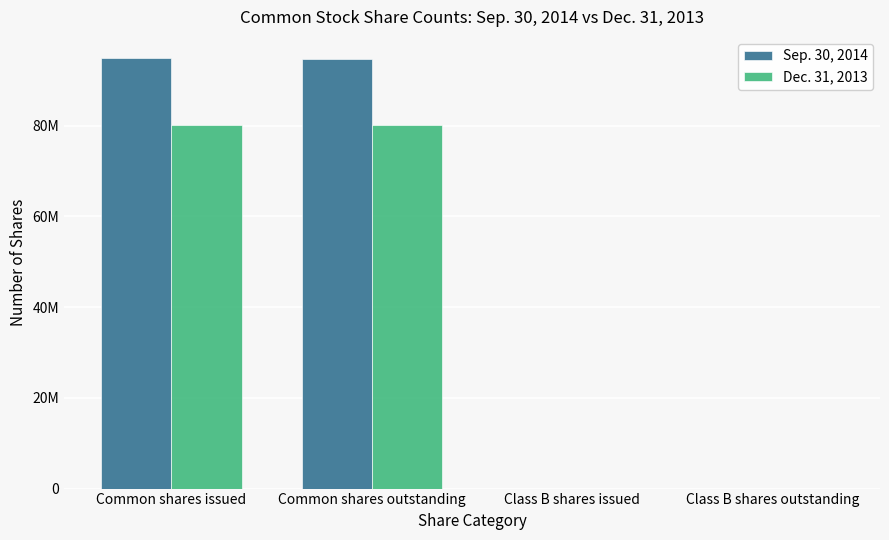

What is the sum of the Dec. 31, 2013 values at Class B shares issued and Common shares issued?

80087717